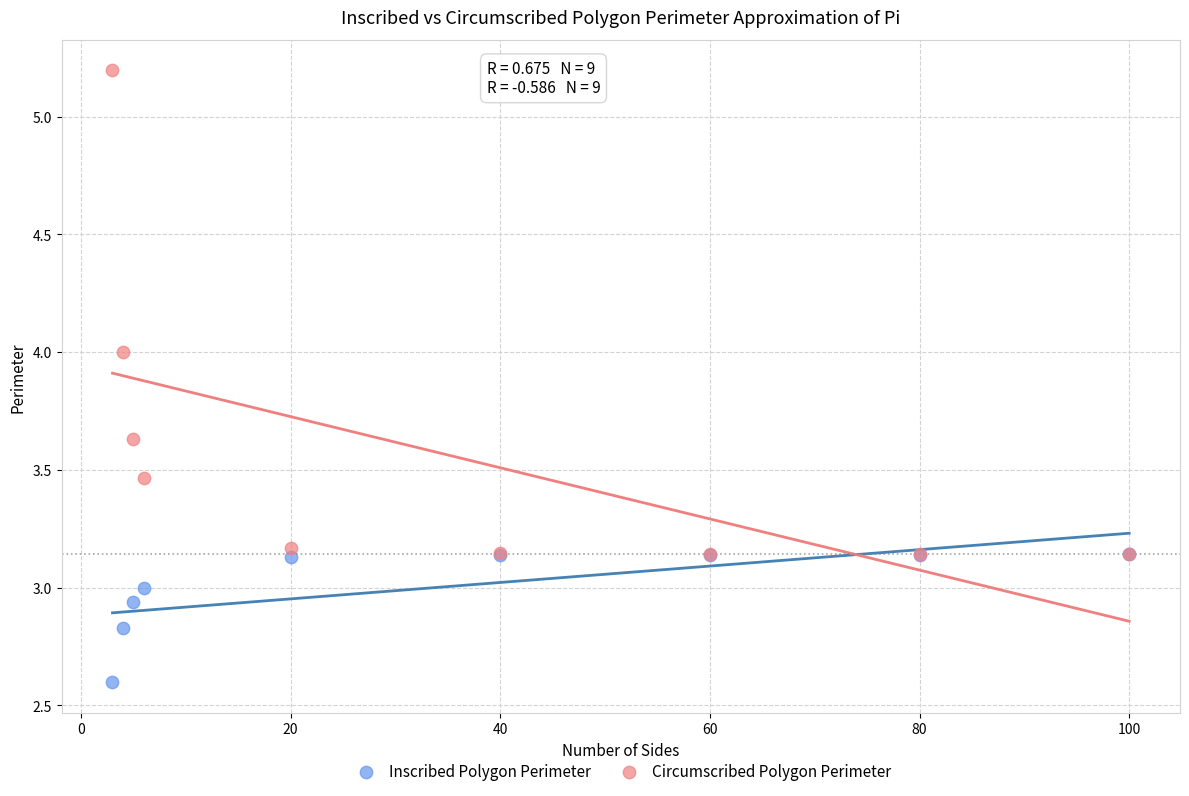

Which series reaches the maximum Y coordinate?

Circumscribed Polygon Perimeter